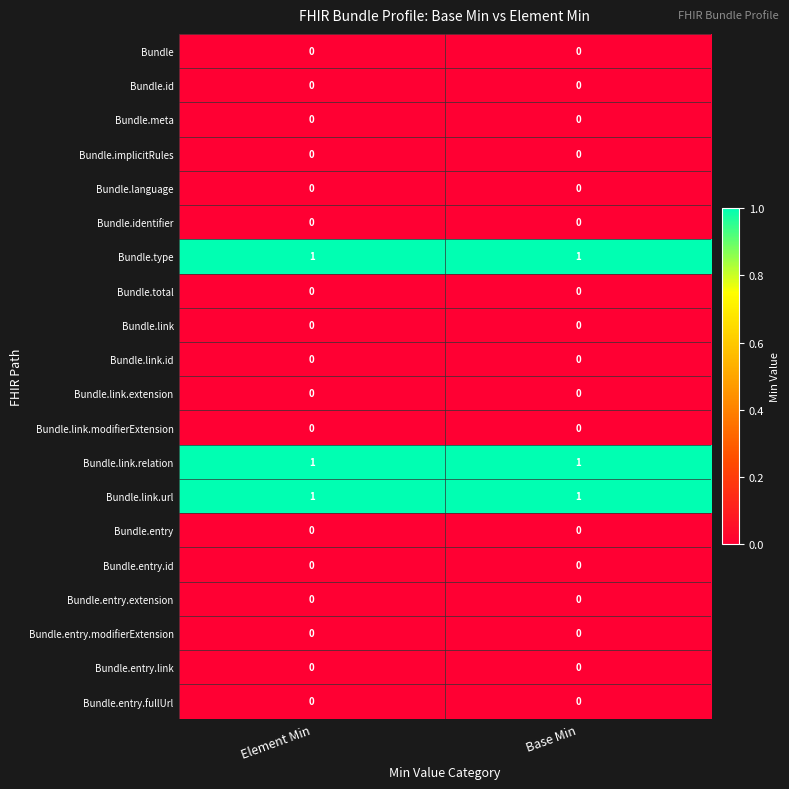

What is the total value across all series at Base Min?

3